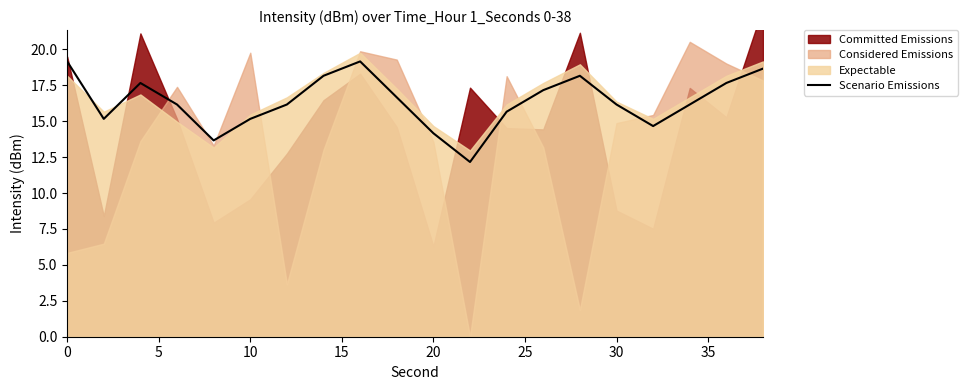

What is the minimum value for Scenario Emissions?

12.2